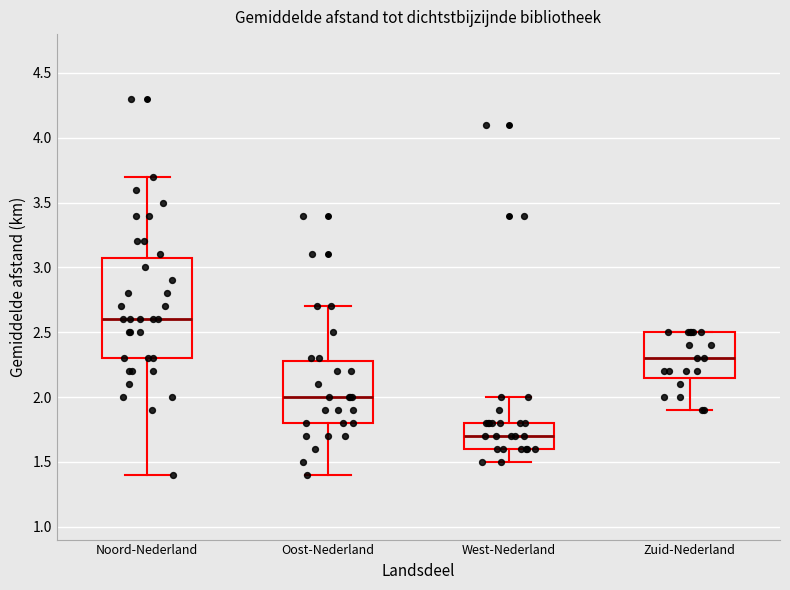

Reading left to right, transcribe this box plot: for each box, give where its median line is, the range the box spans, and where its two whiskers end, as read against the y-axis. The values are not printed on the chart, so give them approximately, as read against the axis.

Noord-Nederland: median 2.60, box 2.30 to 3.10, whiskers 1.40 to 3.70
Oost-Nederland: median 2.00, box 1.80 to 2.30, whiskers 1.40 to 2.70
West-Nederland: median 1.70, box 1.60 to 1.80, whiskers 1.50 to 2.00
Zuid-Nederland: median 2.30, box 2.15 to 2.50, whiskers 1.90 to 2.50